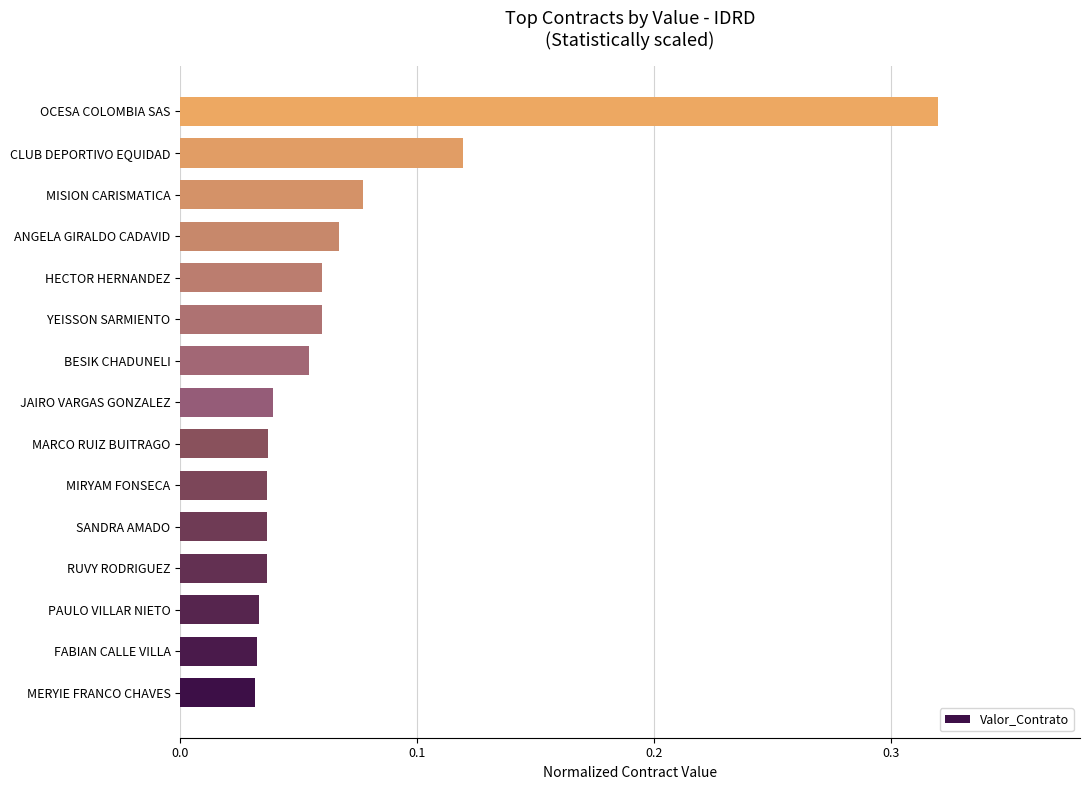

Count the number of data series in this chart.

1